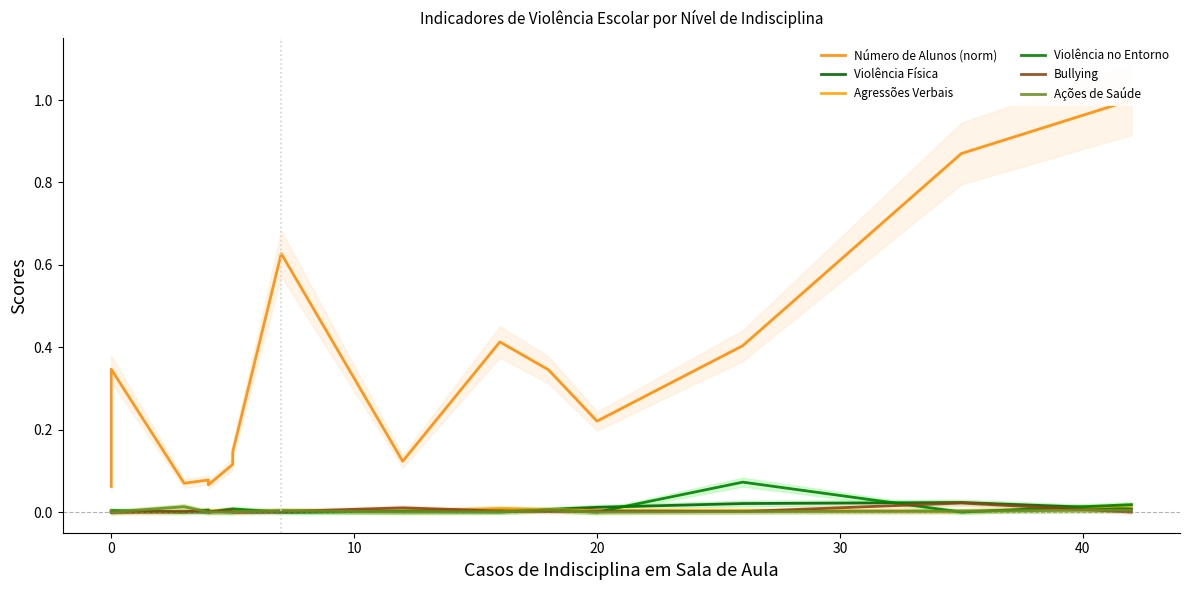

Does the chart display data point markers on the line(s)?

No